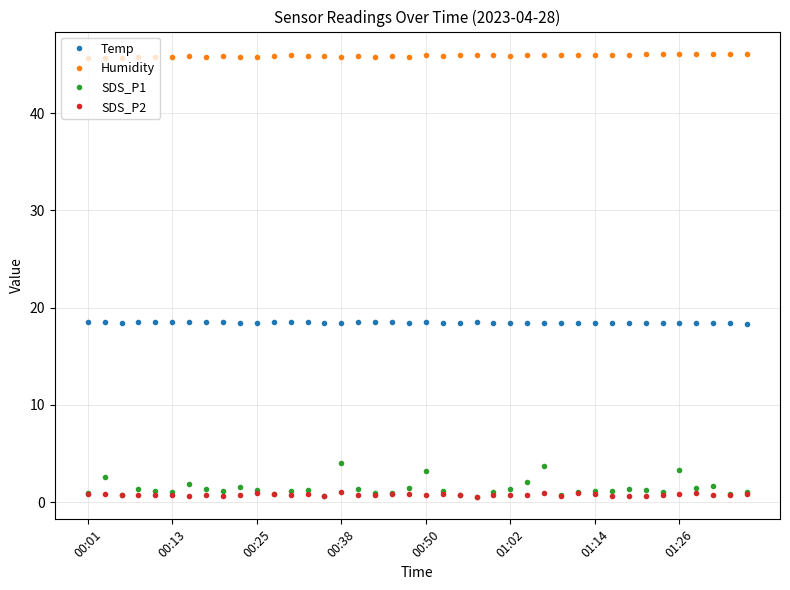

What is the maximum value shown in the chart?

46.1